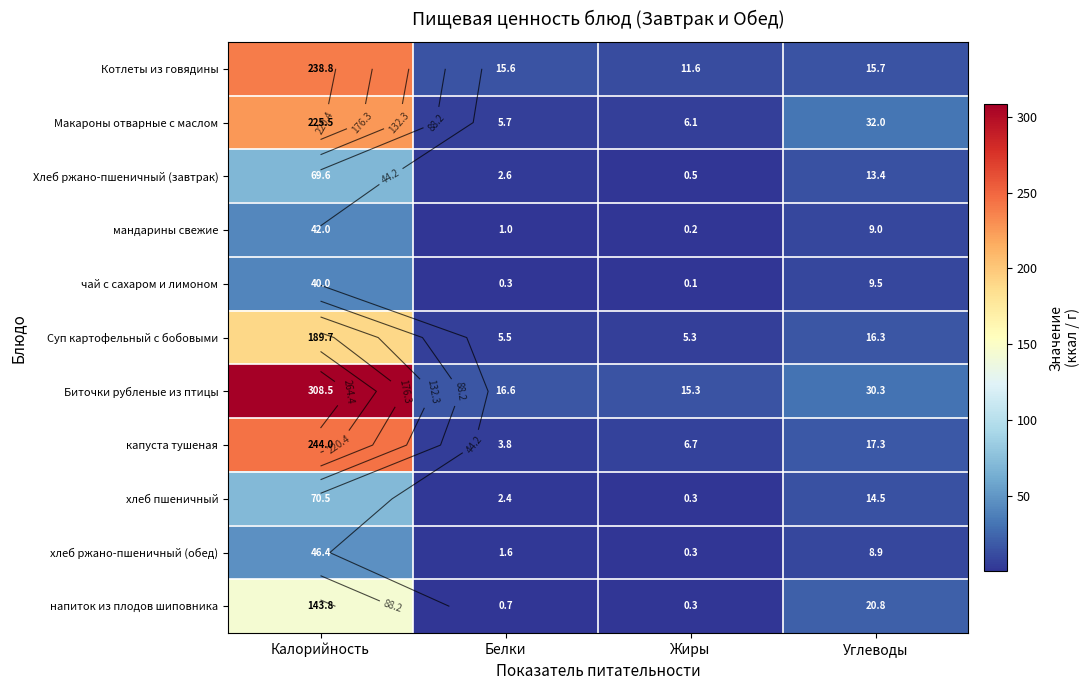

True or false: Котлеты из говядины has a value of 6.4 at Углеводы.

False